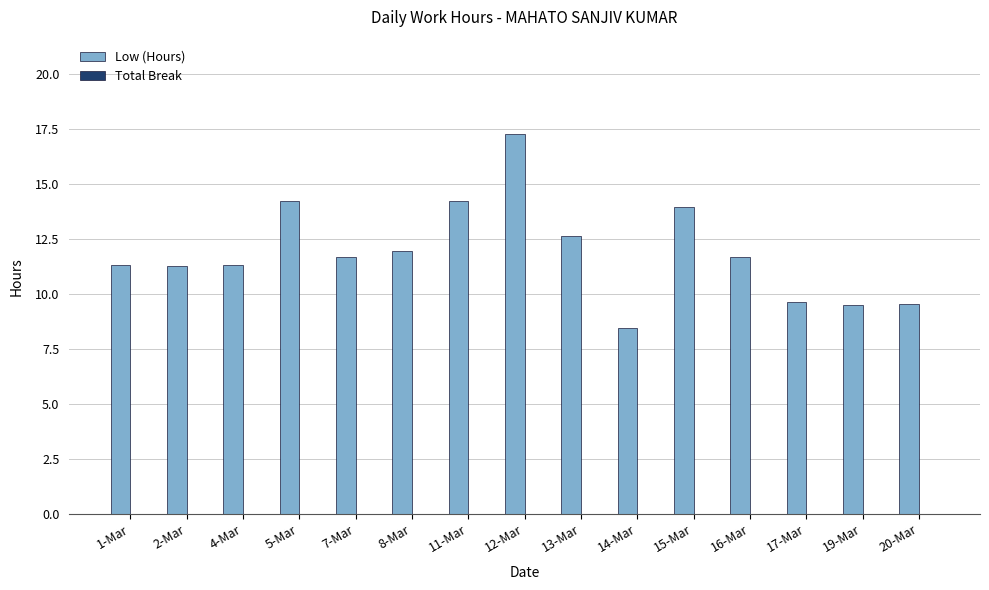

At which label does the data first exceed 11?

1-Mar